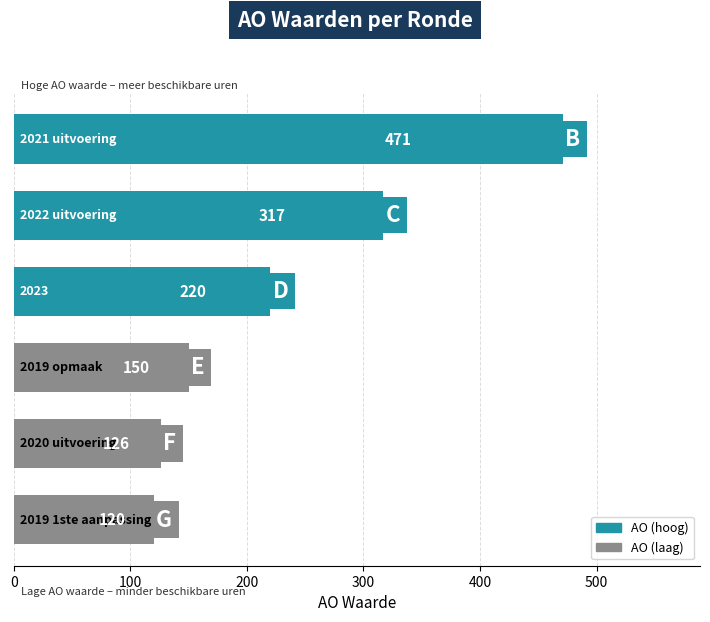

What is the difference between the maximum and minimum values?

351